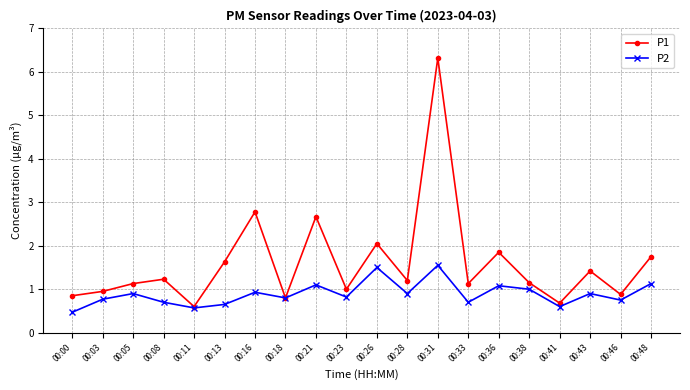

Which series changed the most between 00:08 and 00:48?

P1